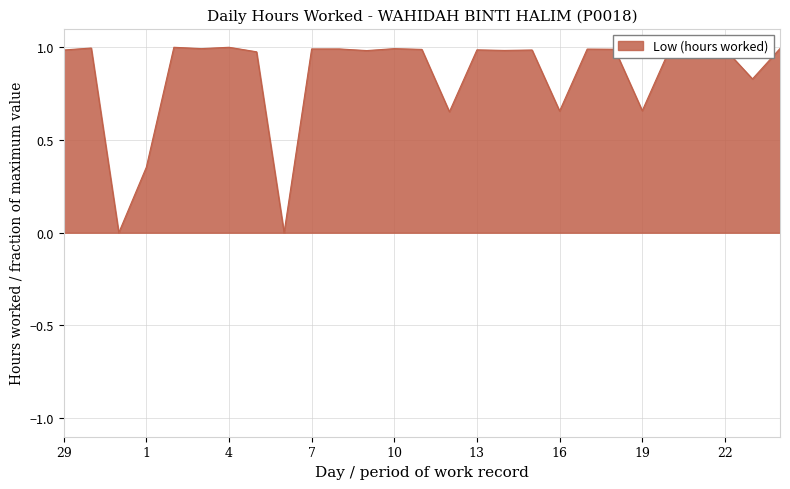

How many lines are shown in the chart?

1